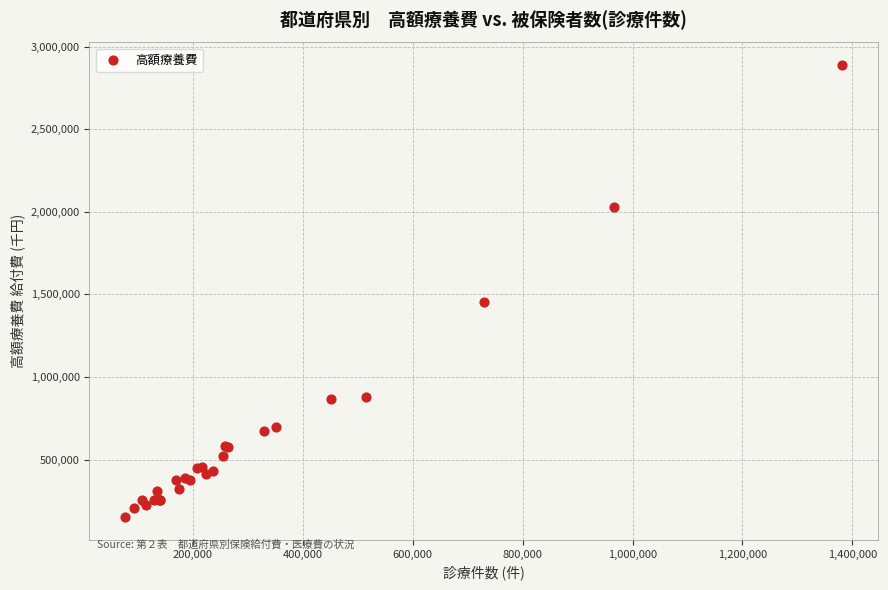

What Y value in the scatter plot is closest to 1519524?

1455470.4